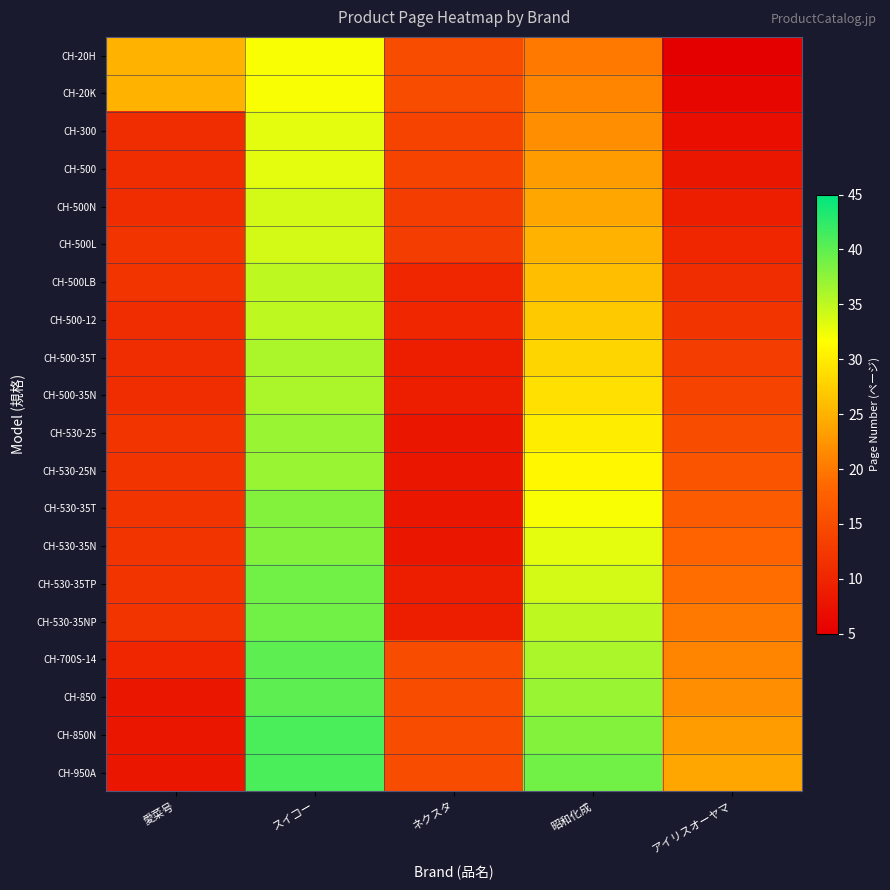

Which series has the largest total across all categories?

CH-950A